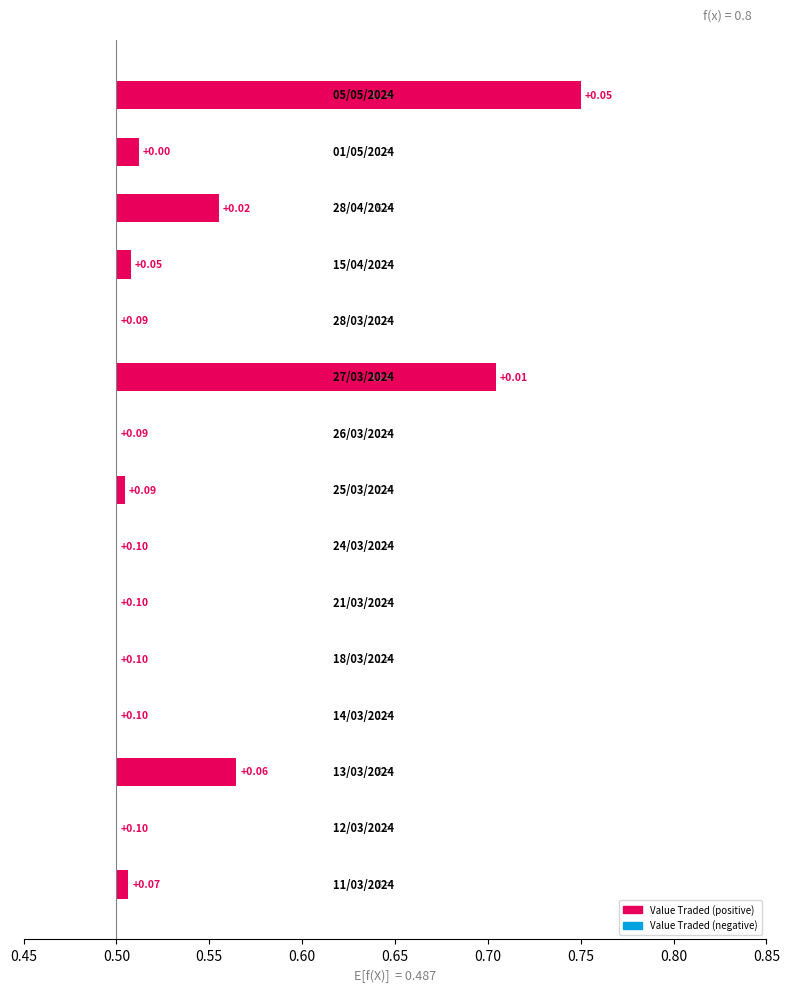

True or false: the data shows 0.1 at 0.45.

False